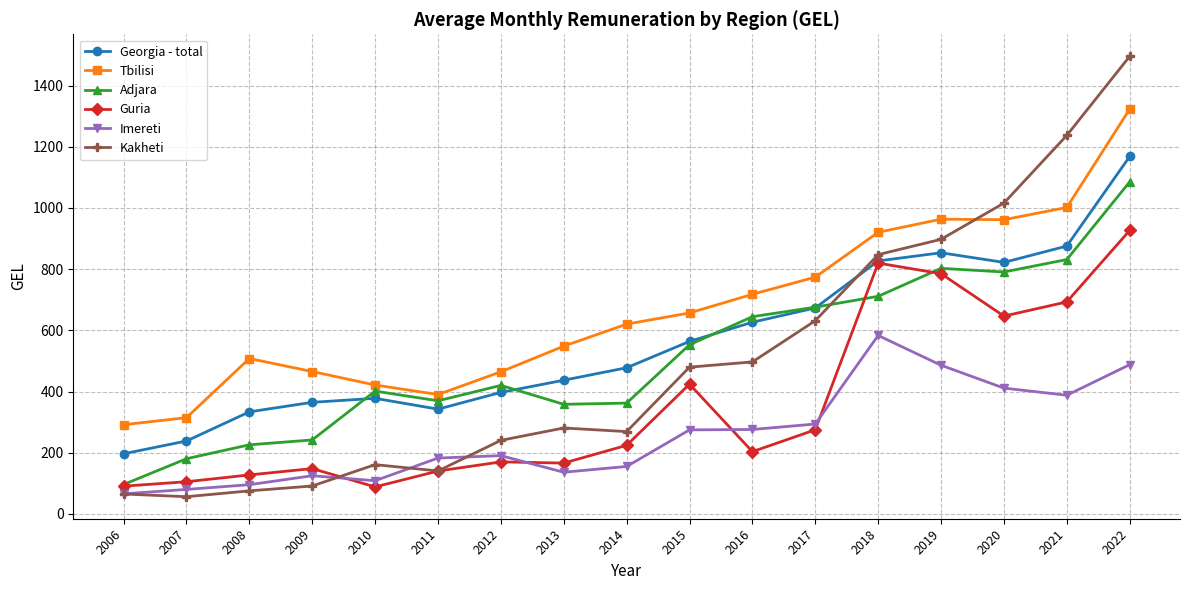

Is it true that Kakheti equals 46.1 at 2011?

False